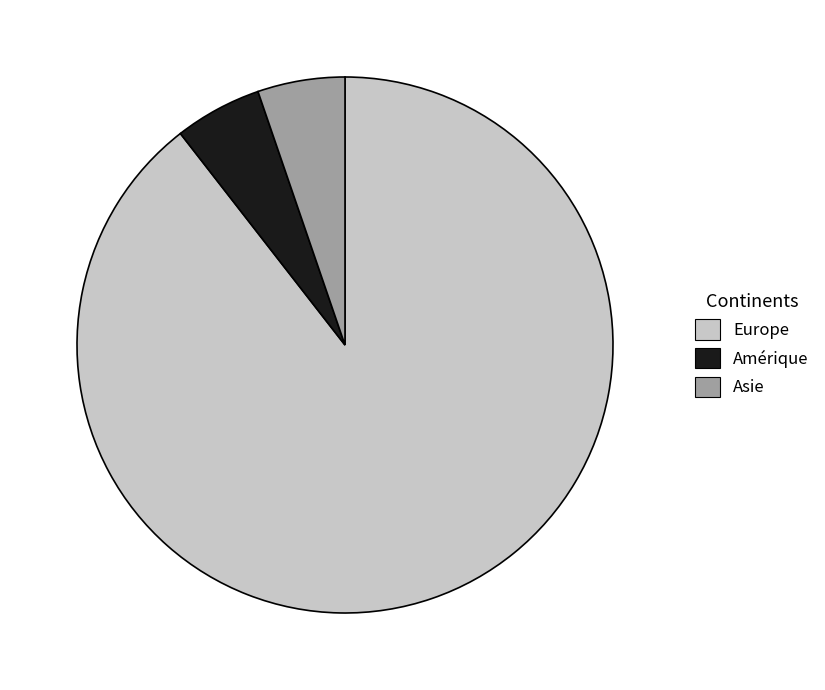

Approximately how many times larger is the value at Europe compared to Asie?

17.0